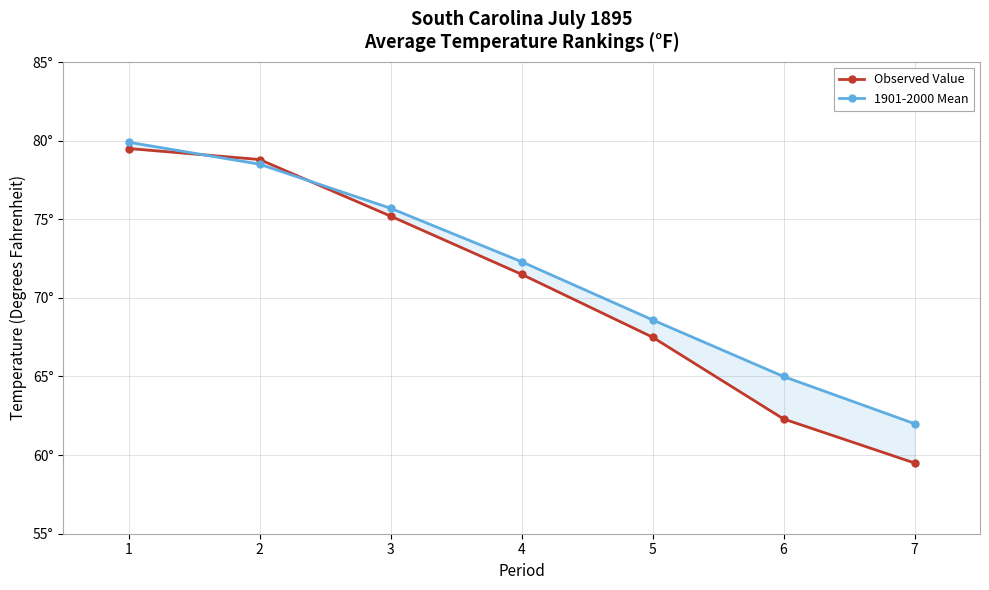

True or false: 1901-2000 Mean and Observed Value cross at least once.

True